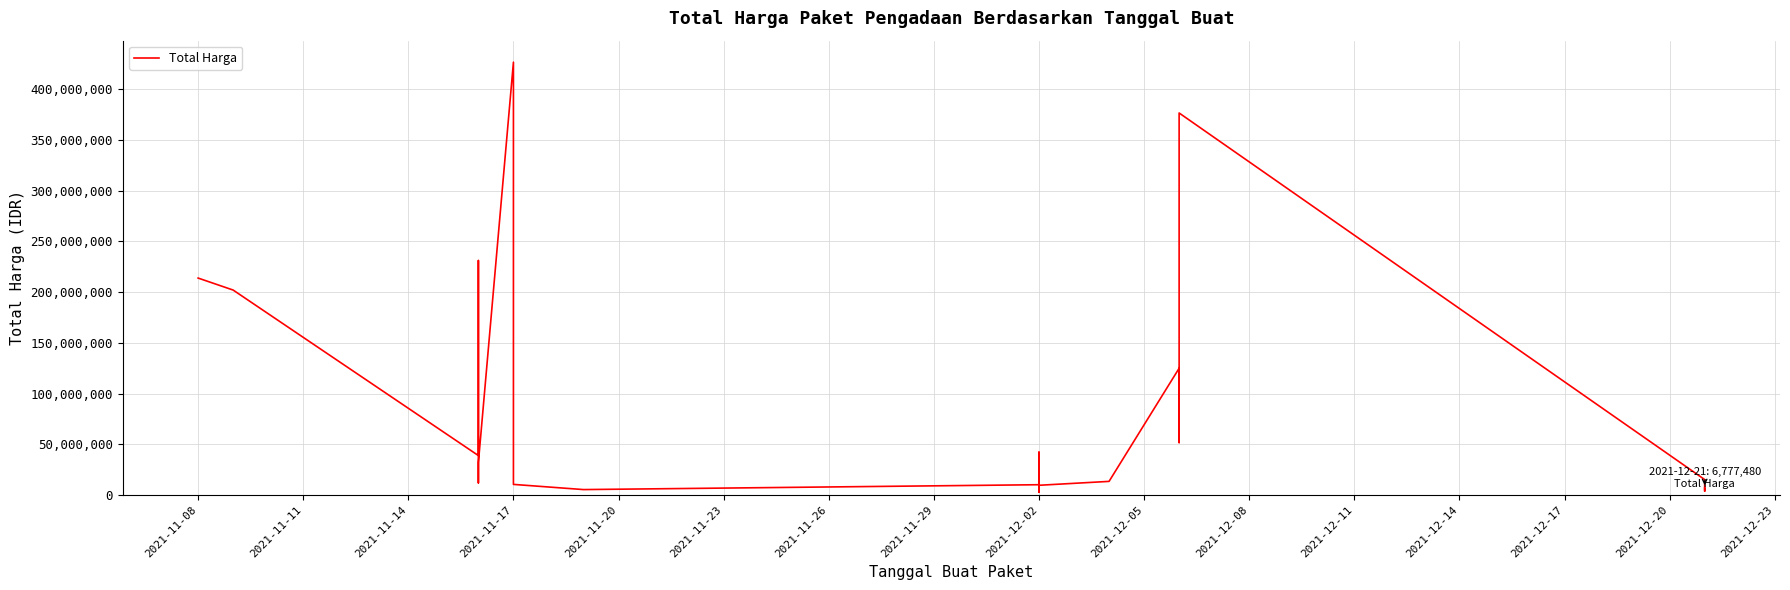

Reading left to right, list all the values displayed in this chart.

213825000	202000000	38810000	231100000	11879100	32000000	426700000	10374000	5267600	10062484	26136000	42149455	2599960	7529200	6052778	9511000	13345000	124900000	51612000	376595700	15125000	3746160	6777480